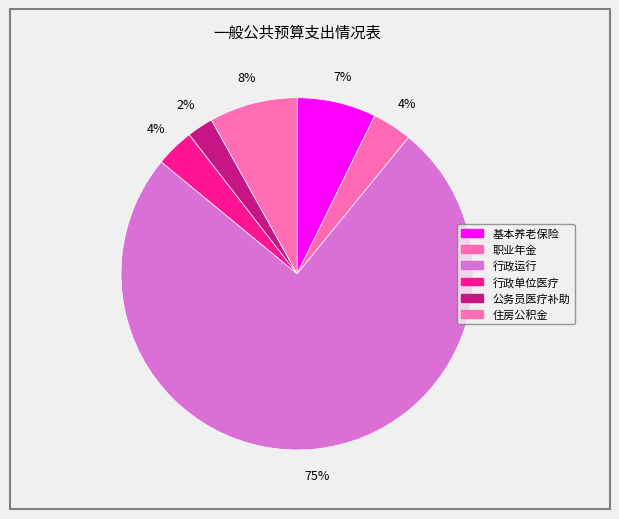

How many segments does this pie chart have?

6